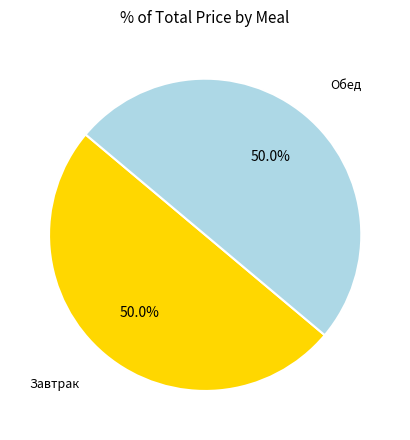

Count the number of slices in the pie.

2